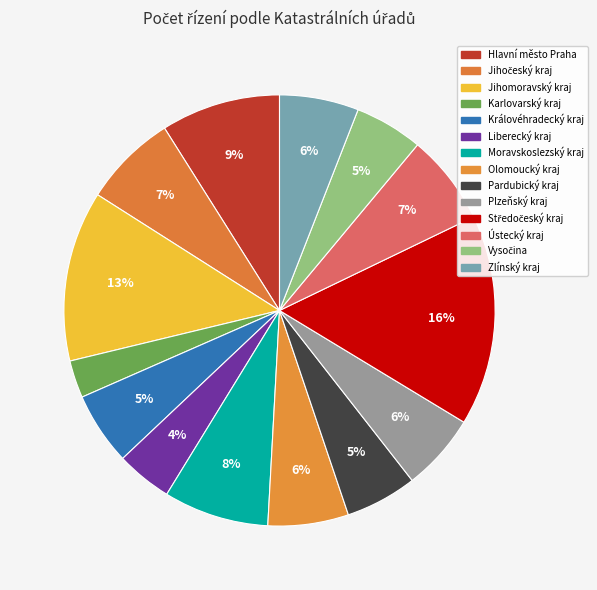

True or false: Pardubický kraj accounts for 5% of the total.

True